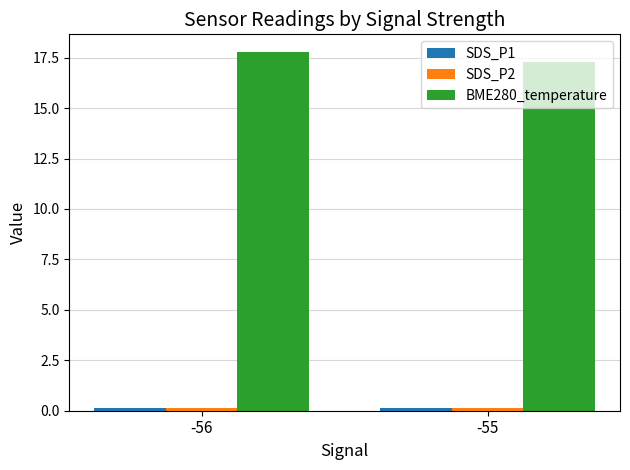

How many bars are there in each group?

3